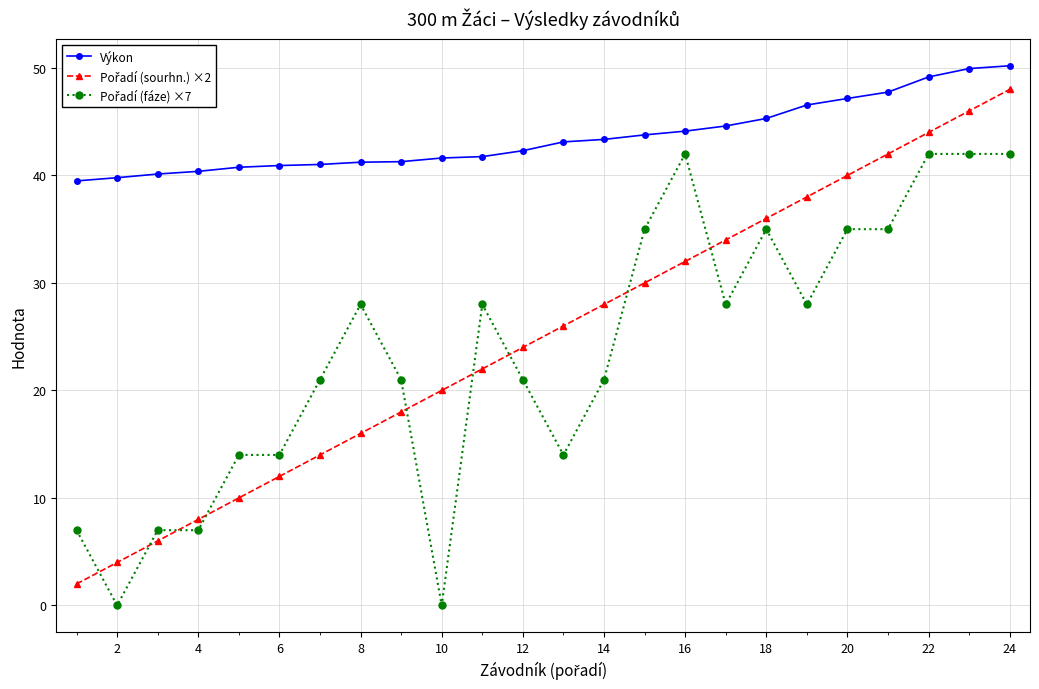

What is the maximum value shown in the chart?

50.2